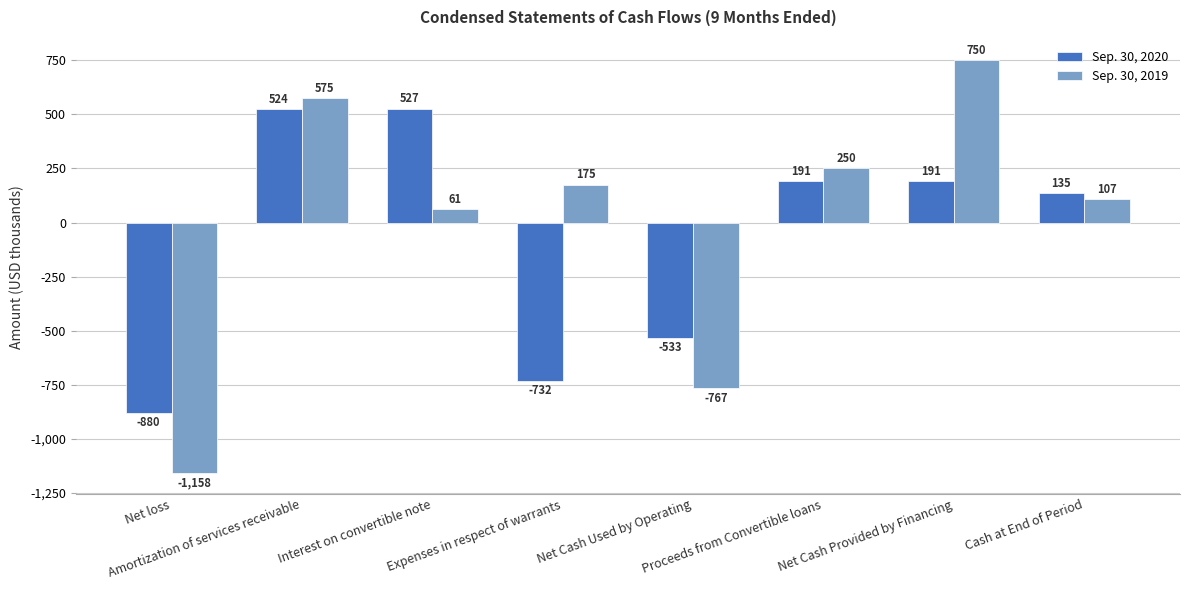

What is the label of the 3rd bar from the right?

Proceeds from Convertible loans